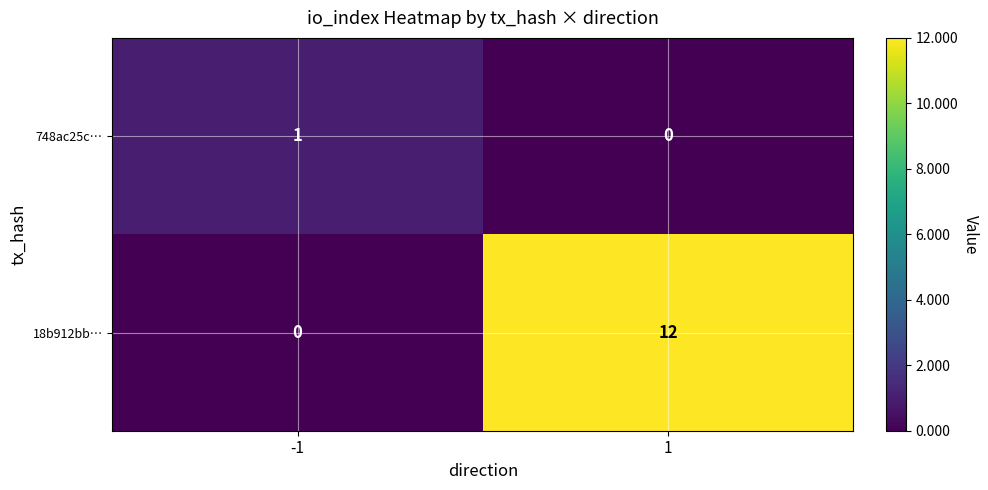

Which series changed the most between -1 and 1?

18b912bb…